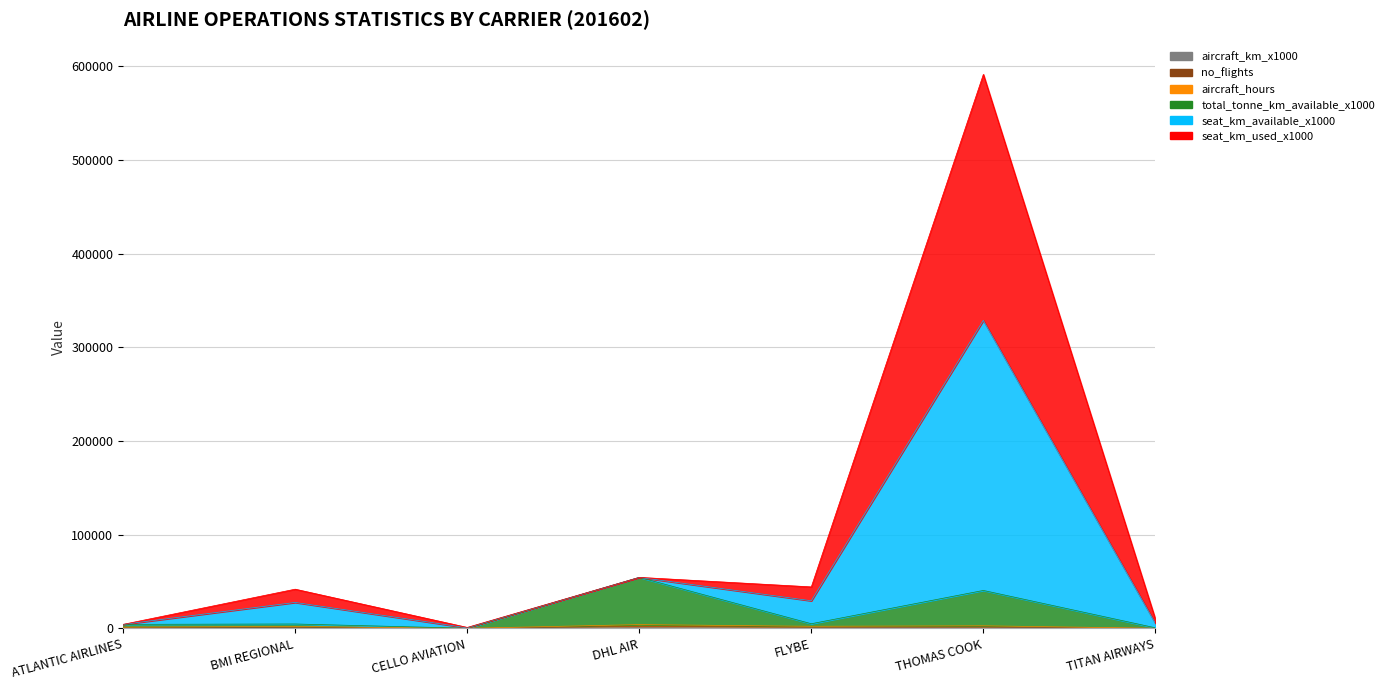

True or false: aircraft_hours and seat_km_available_x1000 intersect in this chart.

False